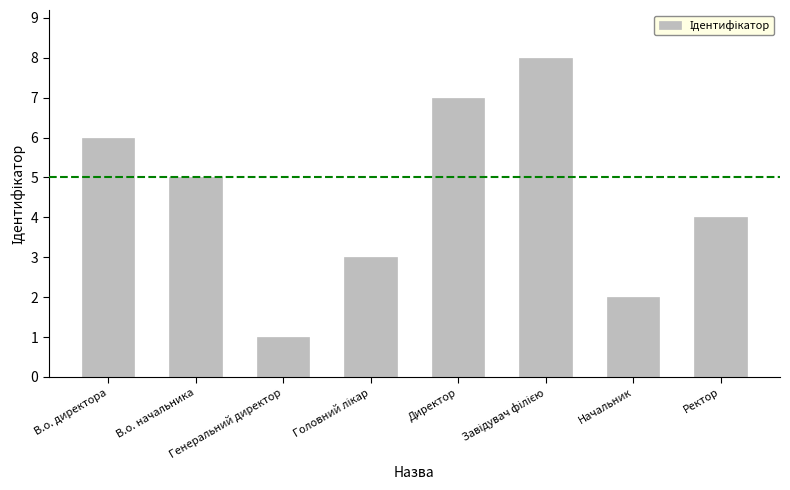

What is the label of the 2nd bar from the left?

В.о. начальника